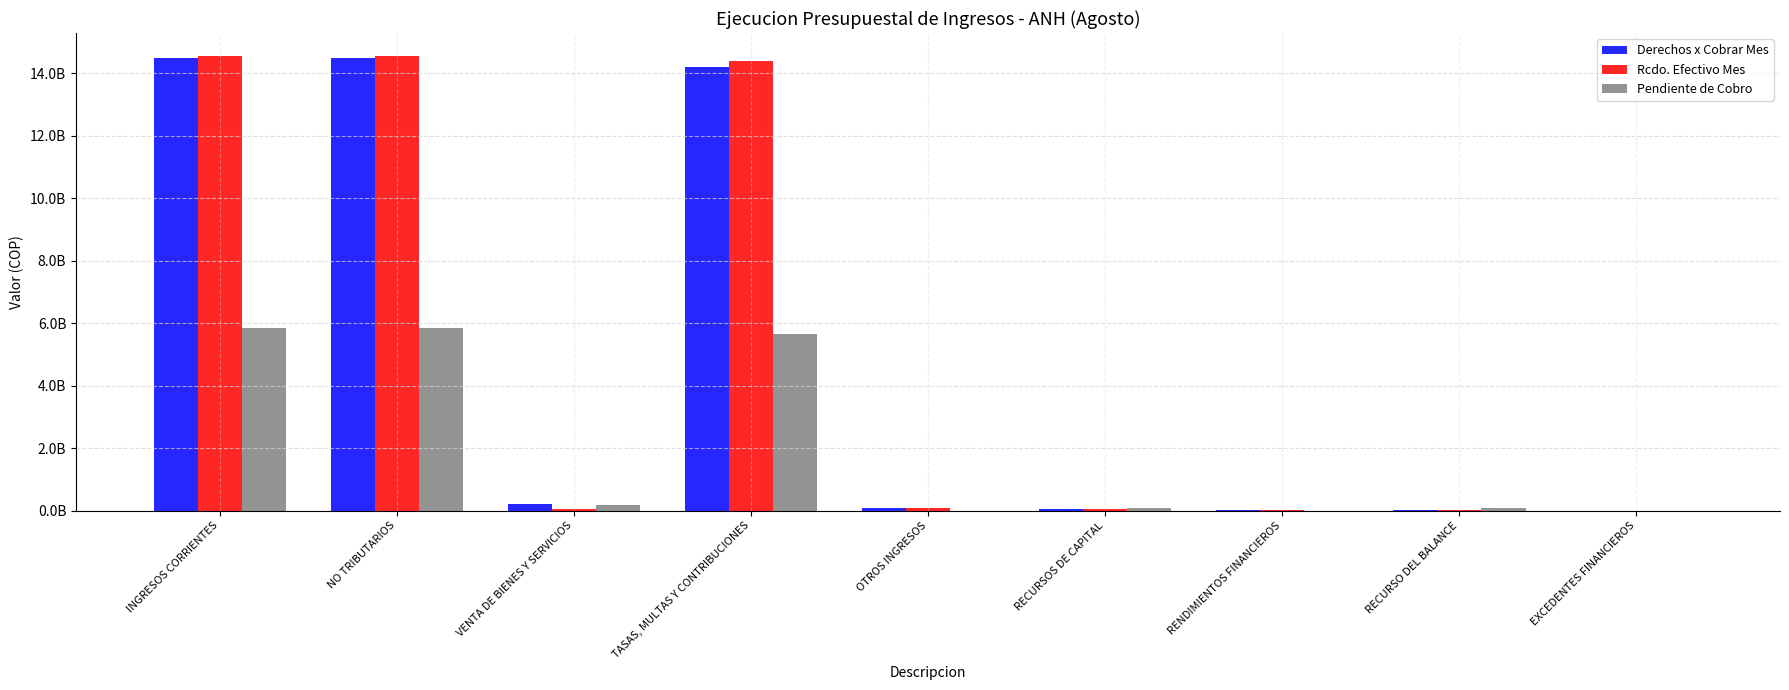

What is the difference between the maximum and minimum values in the Pendiente de Cobro series?

5837618557.0